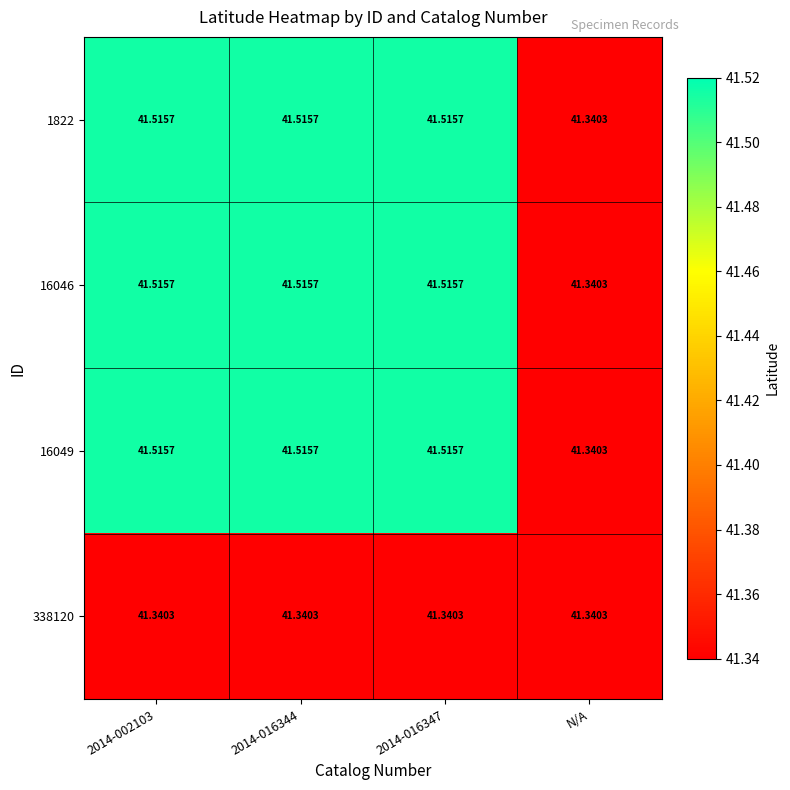

At which label is 16049 closest to 41?

N/A